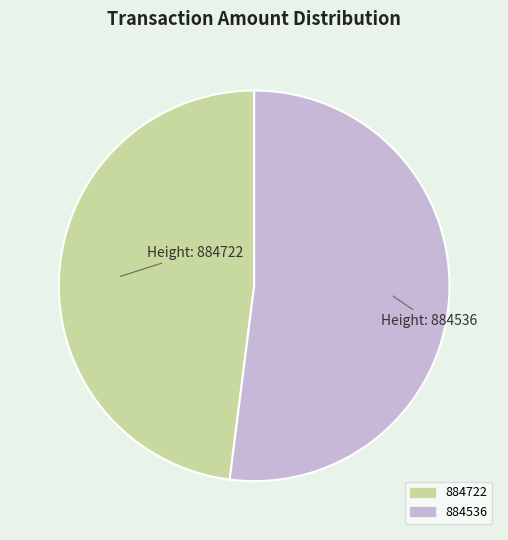

Do 884722 and 884536 together represent more than half of the pie?

Yes